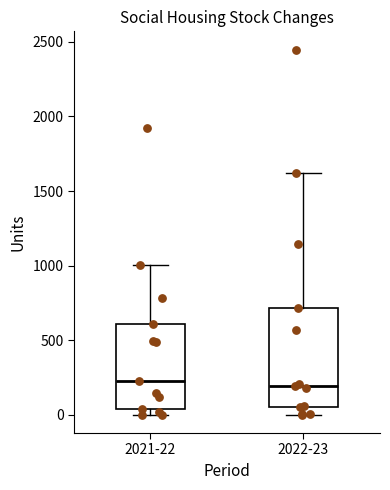

Where is the upper edge of the box for 2021-22 on the y-axis? The values are not printed on the chart, so give them approximately, as read against the axis.

600